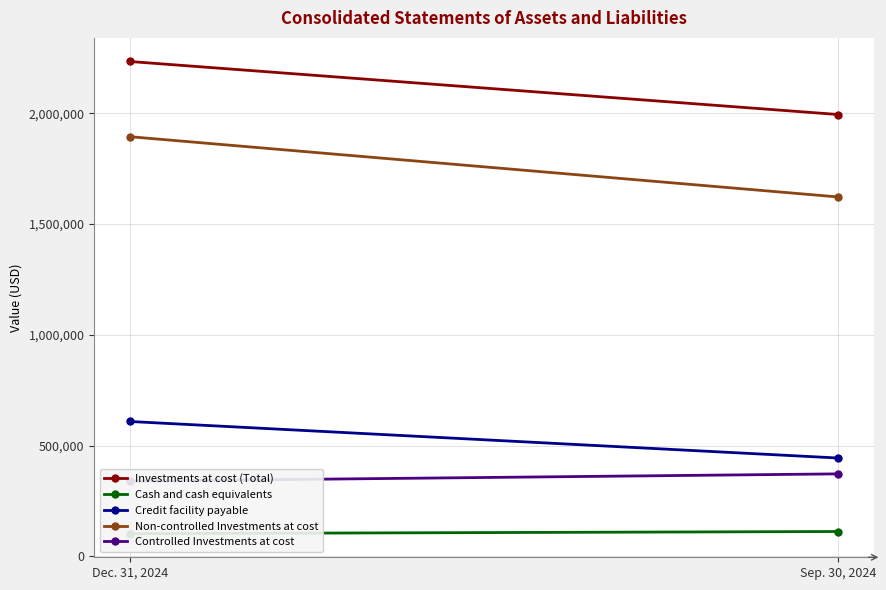

How many values in the Cash and cash equivalents series are below 112046?

1